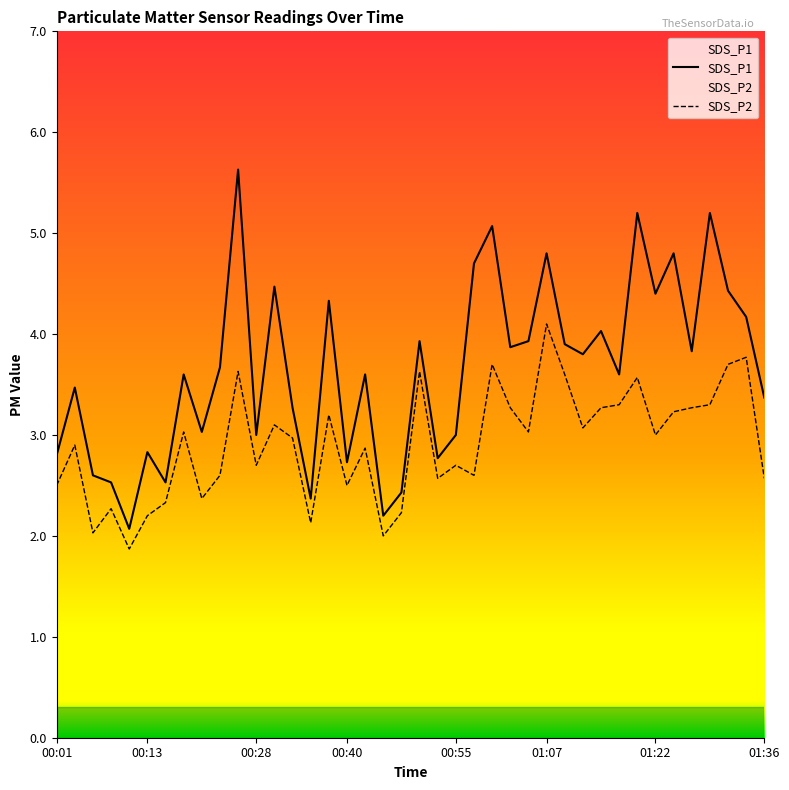

How many lines are shown in the chart?

2